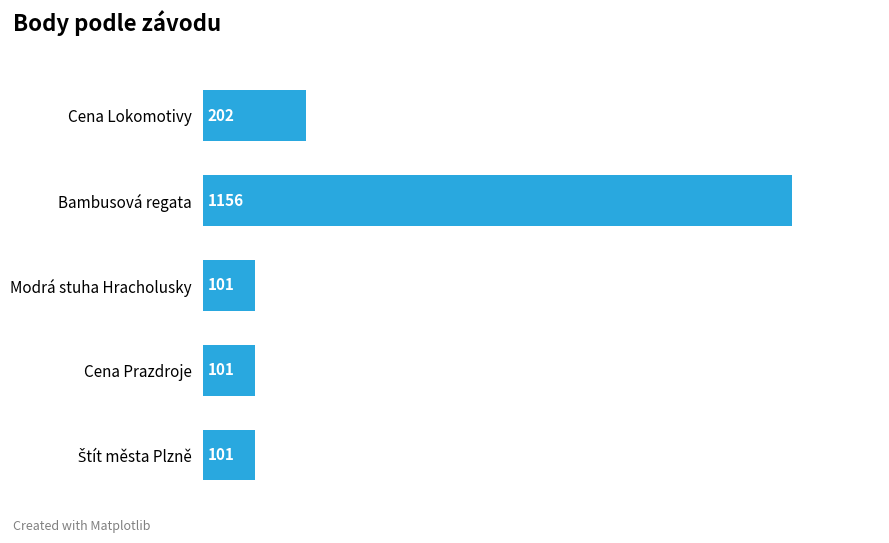

Reading top to bottom, extract all data points from this chart.

202	1156	101	101	101